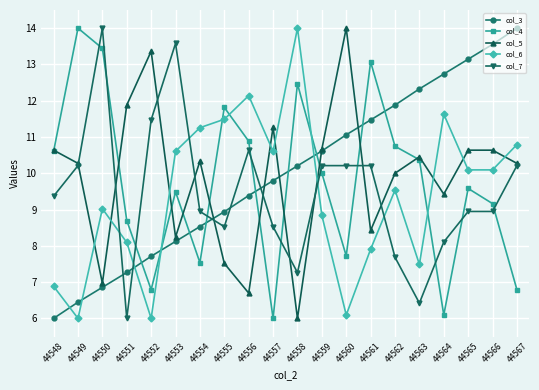

Which category has the highest value in the col_3 series?

44567